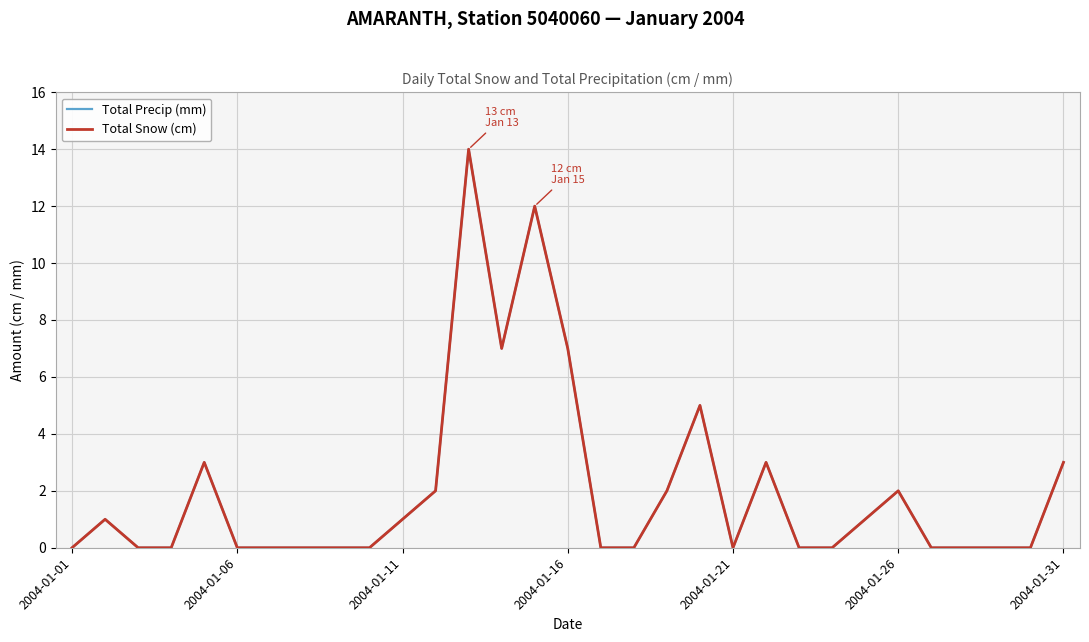

True or false: Total Precip (mm) and Total Snow (cm) cross at least once.

False